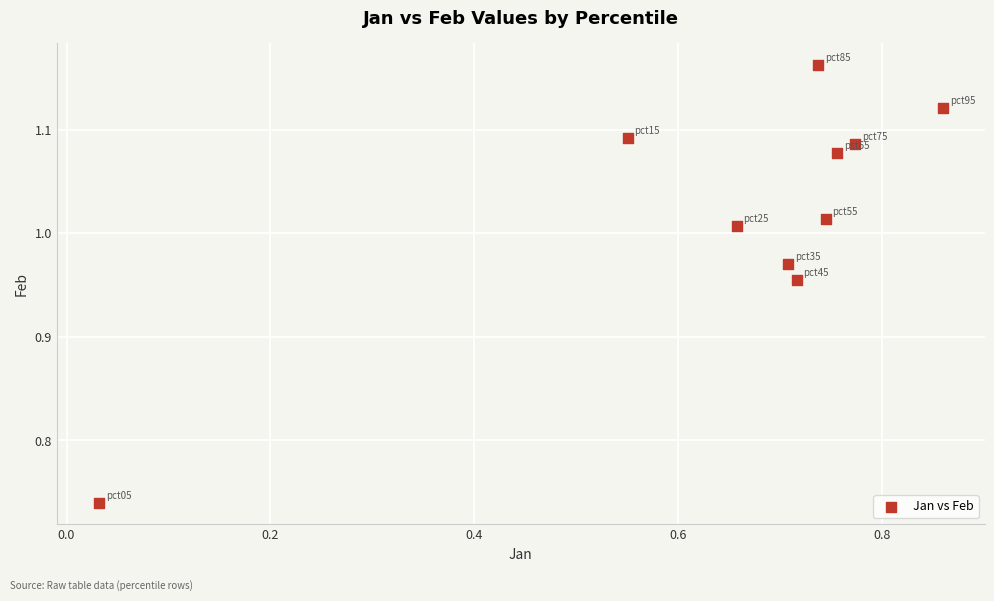

What is the range of Y values (max minus min)?

0.4